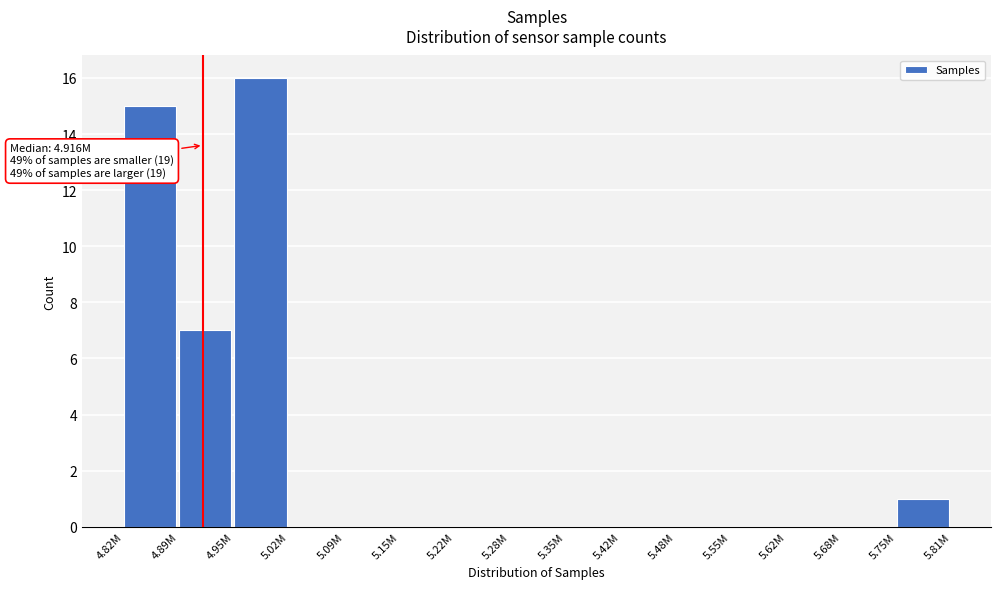

Reading right to left, transcribe all the data shown in this chart.

5.75M=1	5.68M=0	5.62M=0	5.55M=0	5.48M=0	5.42M=0	5.35M=0	5.28M=0	5.22M=0	5.15M=0	5.09M=0	5.02M=0	4.95M=16	4.89M=7	4.82M=15